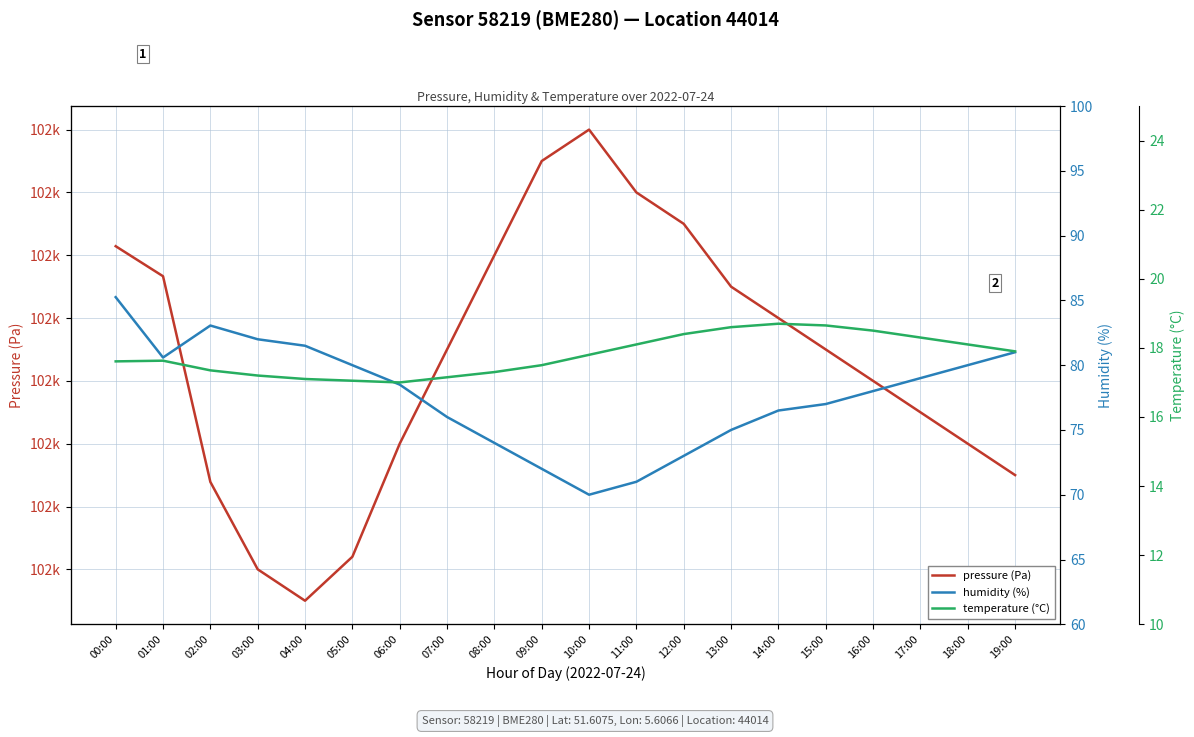

What is the maximum value shown in the chart?

101830.0